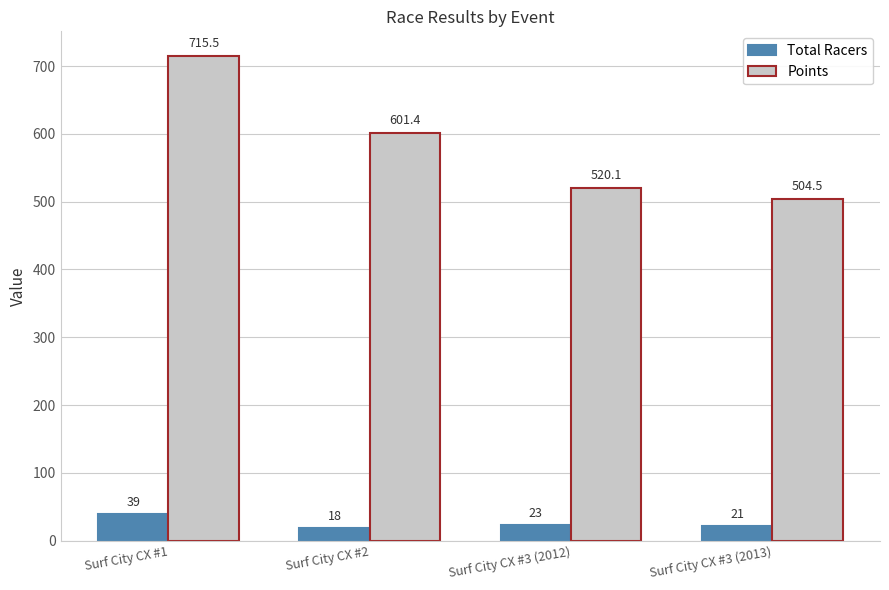

What is the difference between the highest and lowest values at Surf City CX #3 (2012)?

497.1